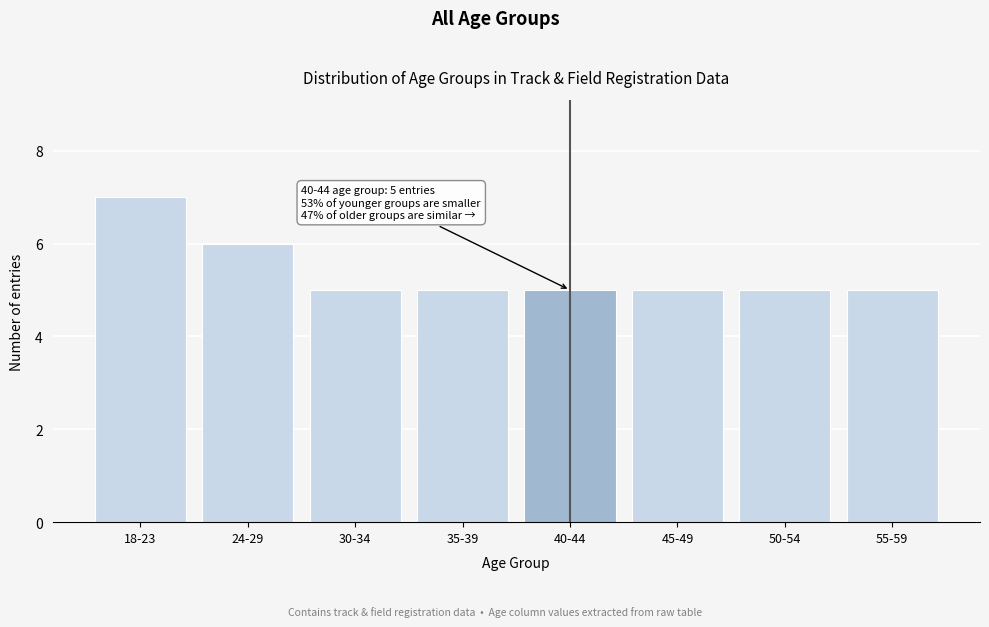

Reading left to right, list all the values displayed in this chart.

7	6	5	5	5	5	5	5